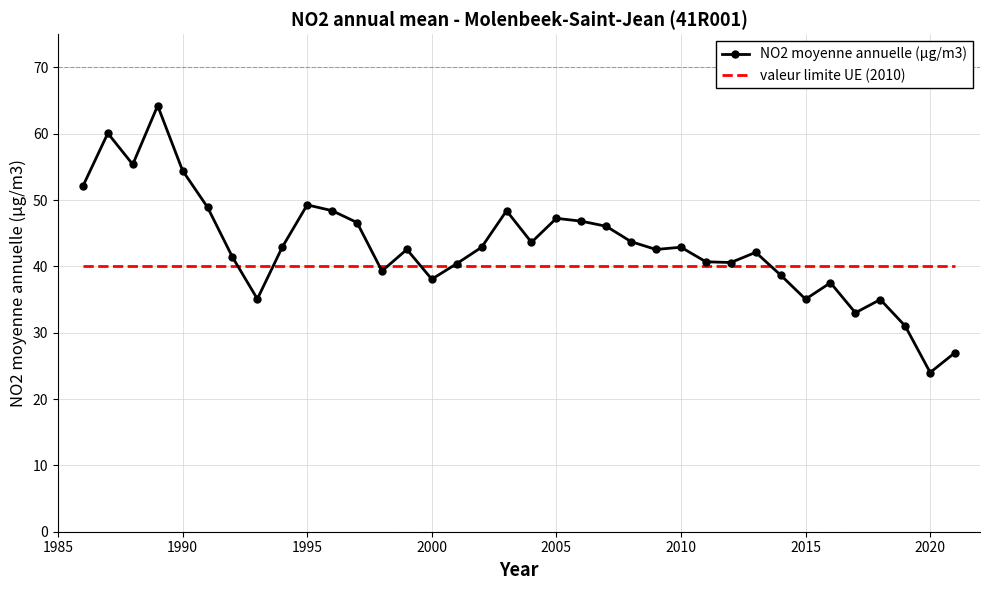

Rank the series by their maximum value, from highest to lowest.

NO2 moyenne annuelle (µg/m3), valeur limite UE (2010)